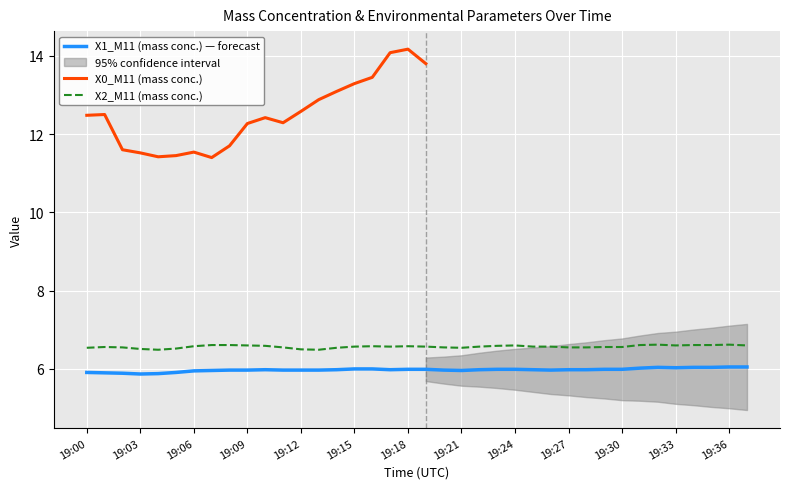

True or false: T2_M11 (amb. temp.) and U1_M11 (sample RH) intersect in this chart.

False